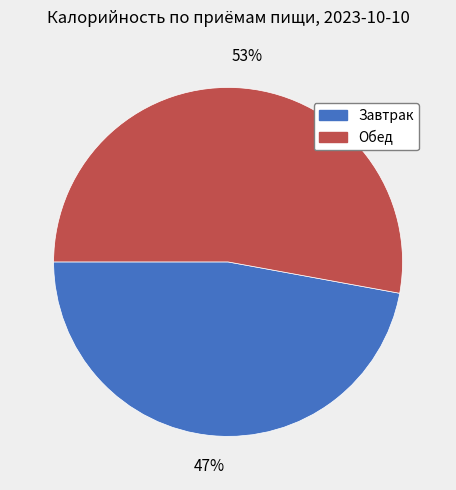

The Обед slice represents 53% of the pie. True or false?

True